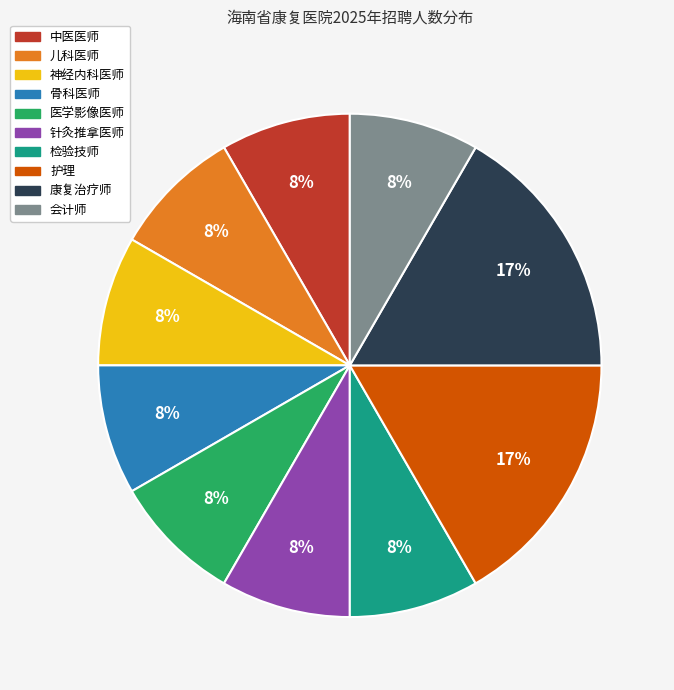

To the nearest percent, what percentage of the pie is 骨科医师?

8%